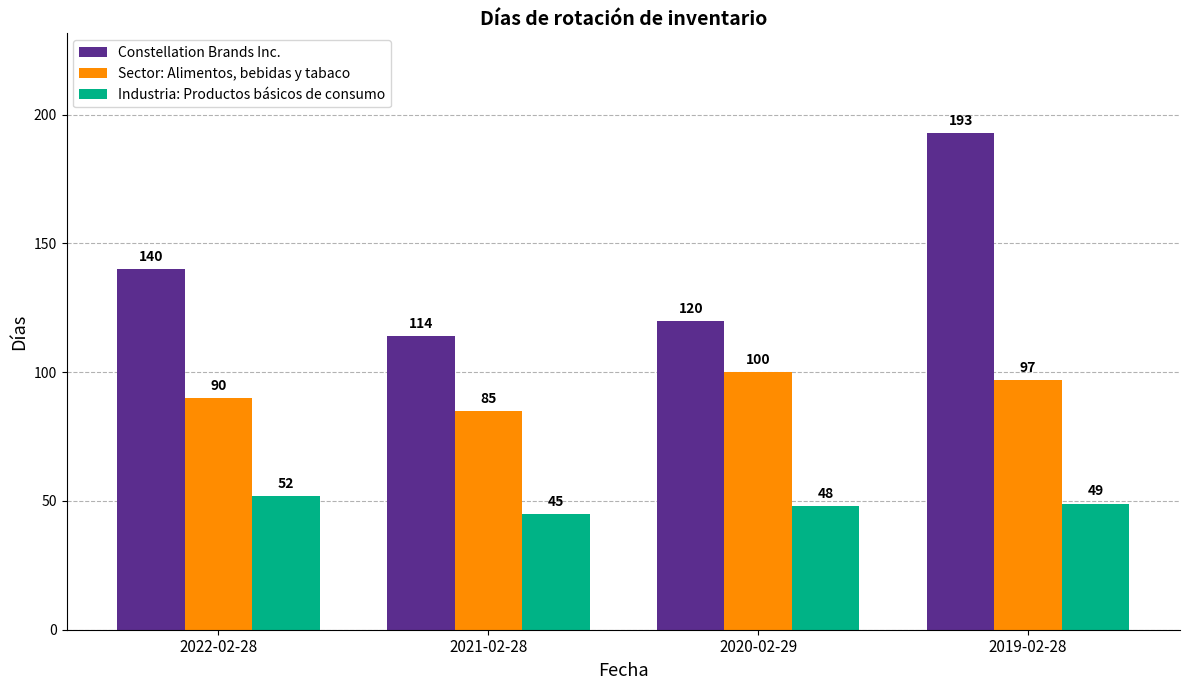

How many categories are shown in the chart?

4